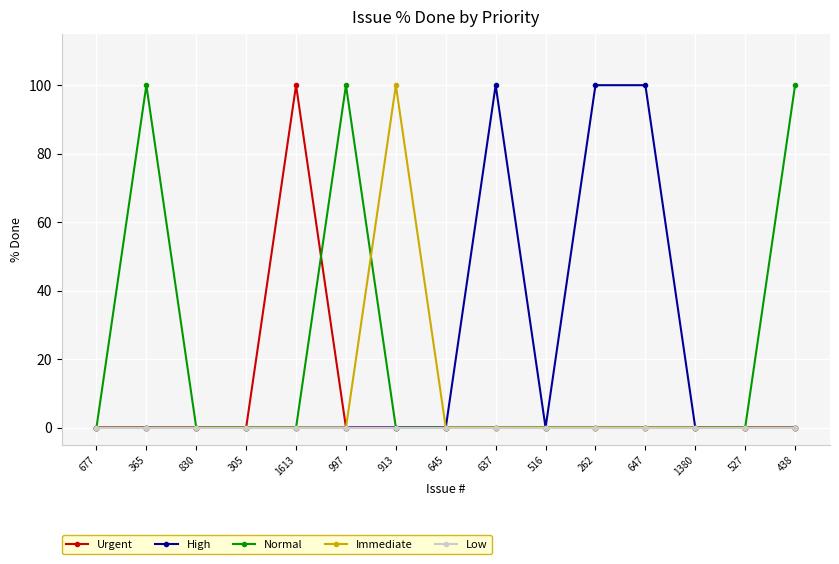

At how many categories does at least one series exceed 53?

8